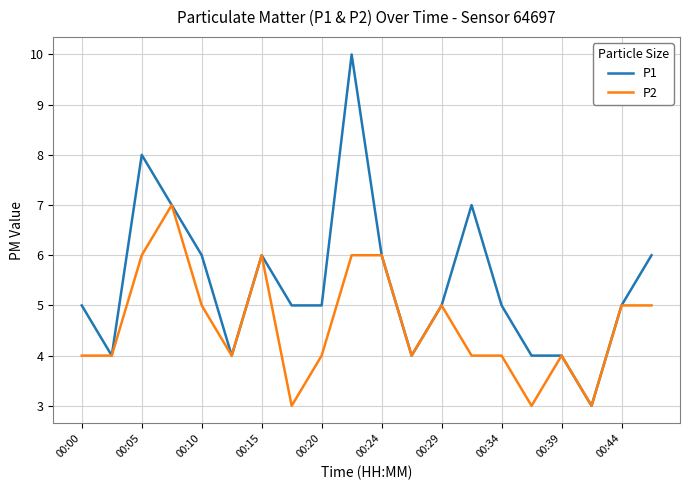

What are all the series names shown in the legend?

P1, P2